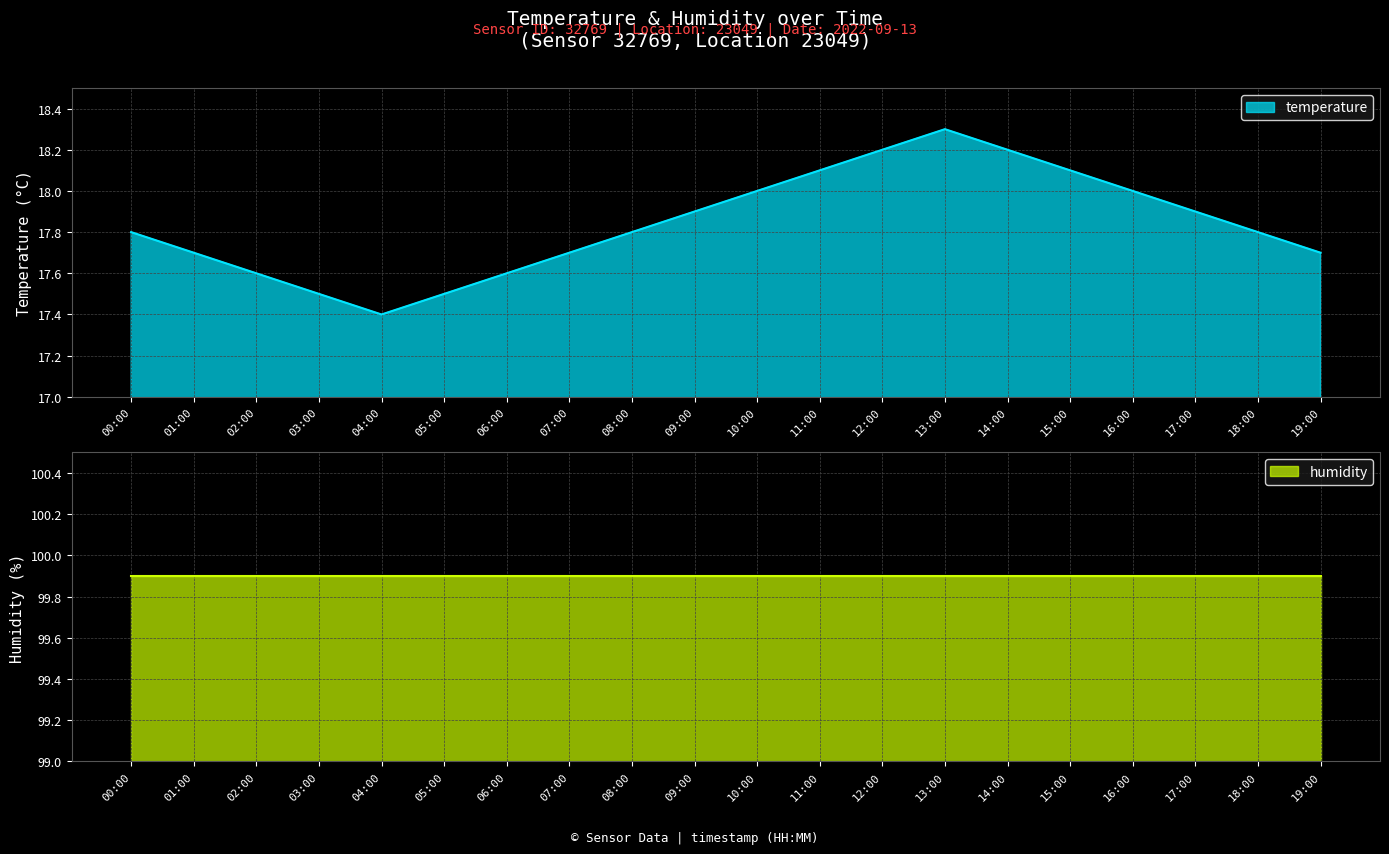

What is the average value?

17.8